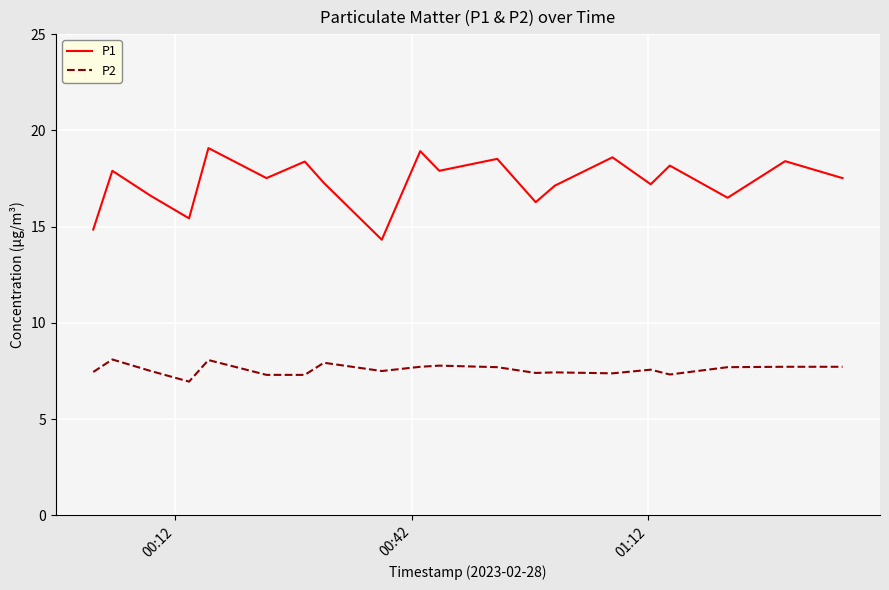

Which series has the widest spread of values?

P1